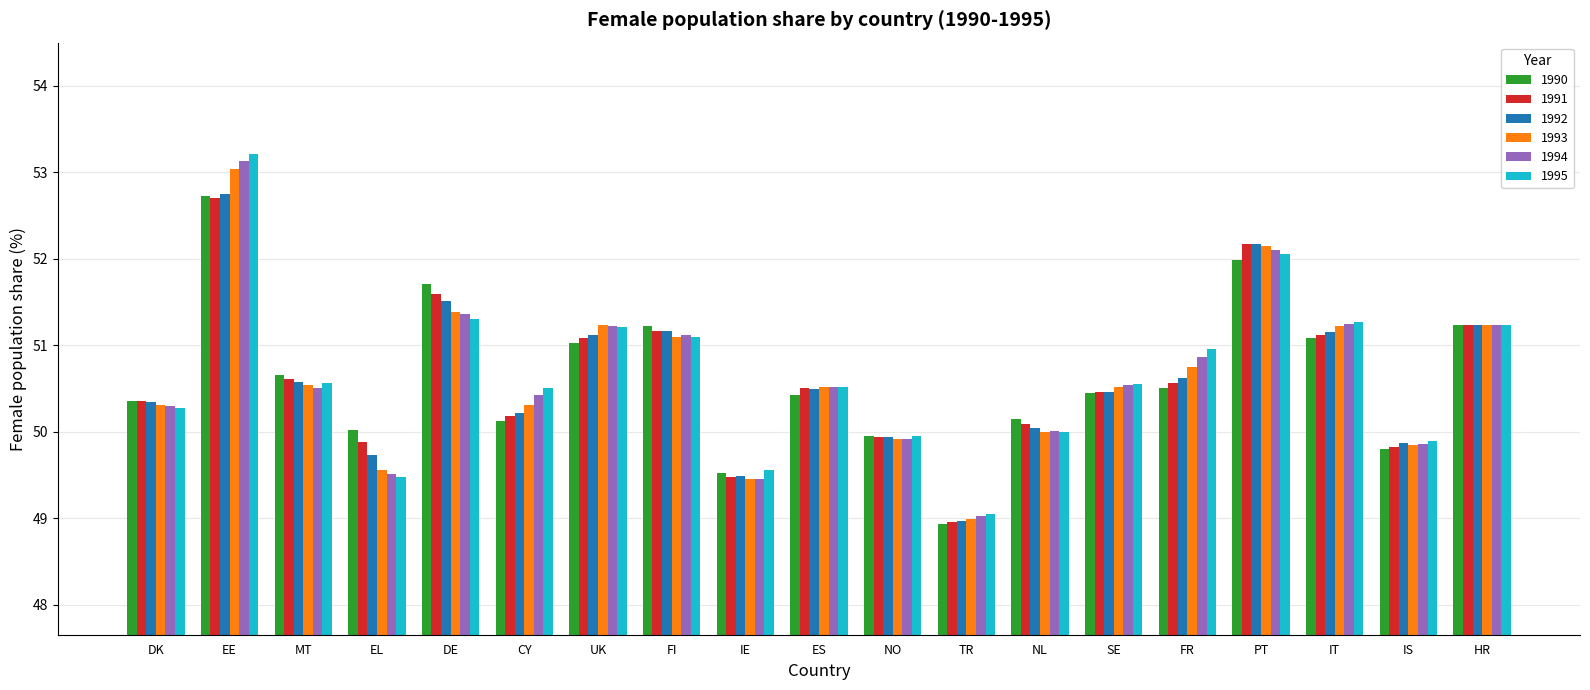

Count the number of categories in the chart.

19